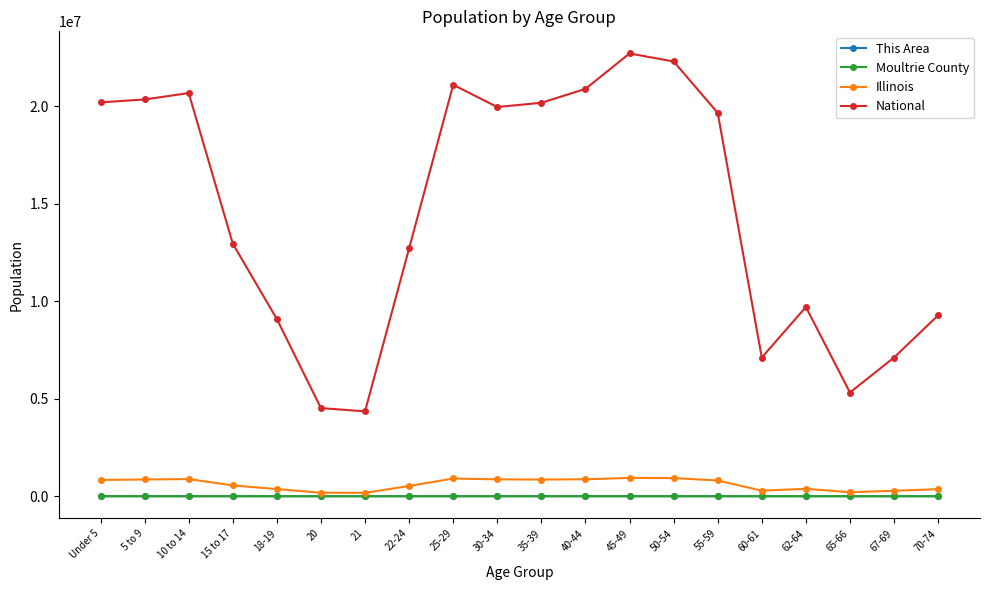

At which label does Moultrie County first exceed 811?

Under 5